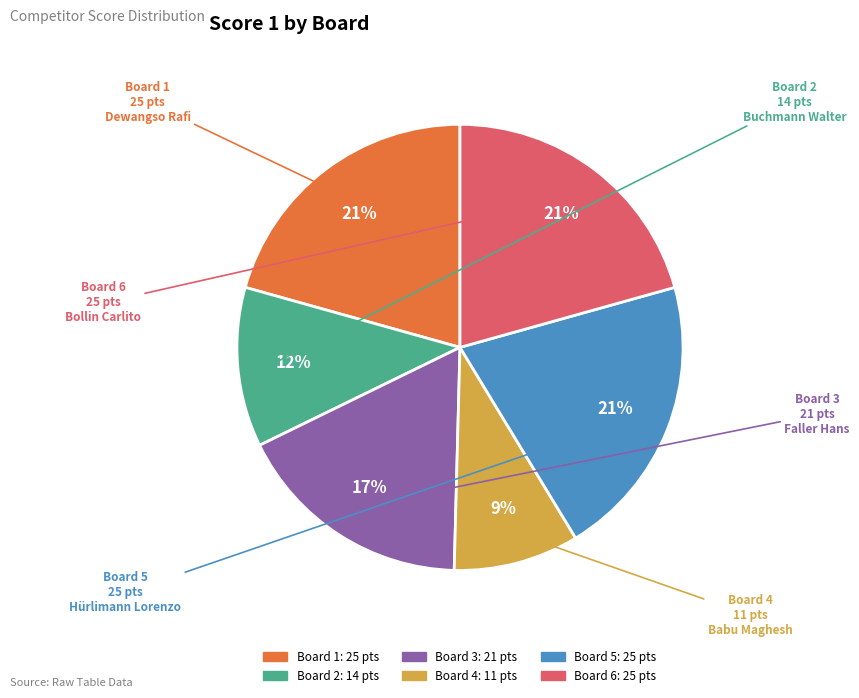

Is there a majority slice in this chart?

No